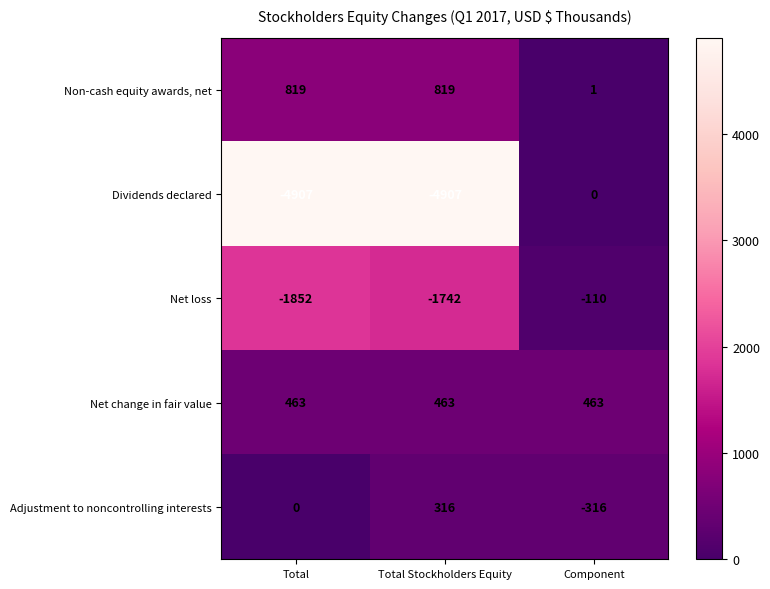

The value of Net change in fair value at Total is 167. True or false?

False